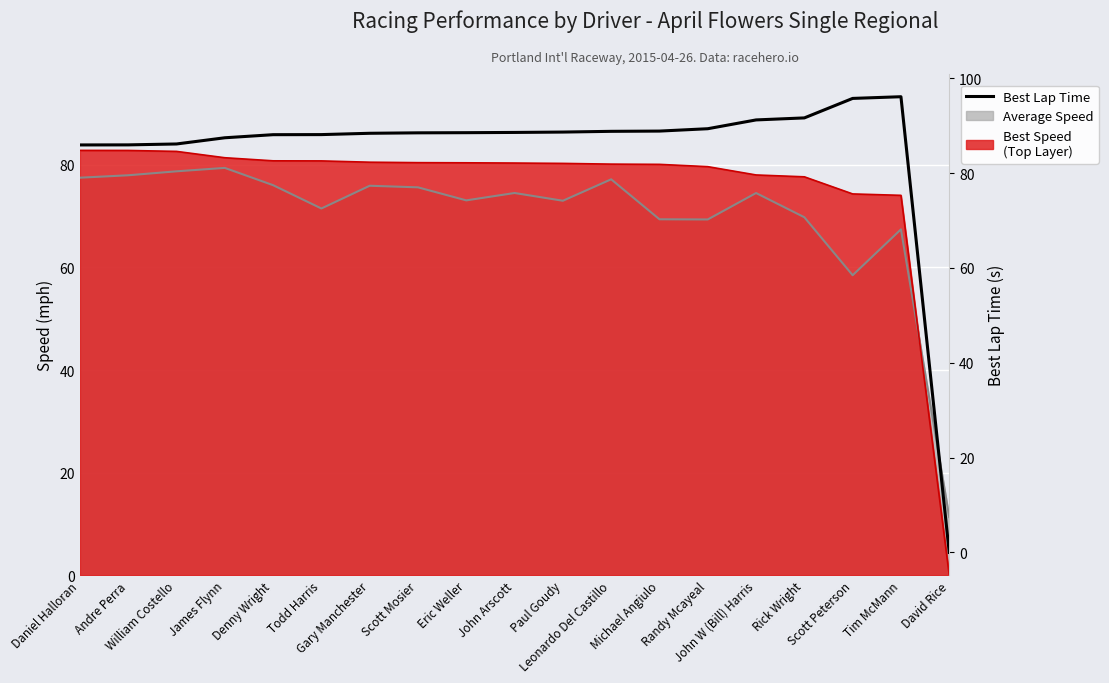

At which category does the data reach its first local peak?

Tim McMann